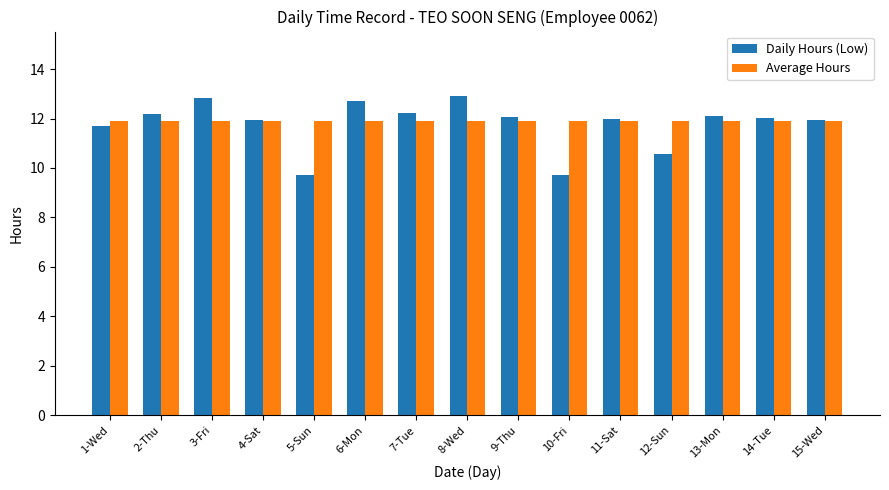

What is the value of the Average Hours bar at the 2nd from the left?

11.9